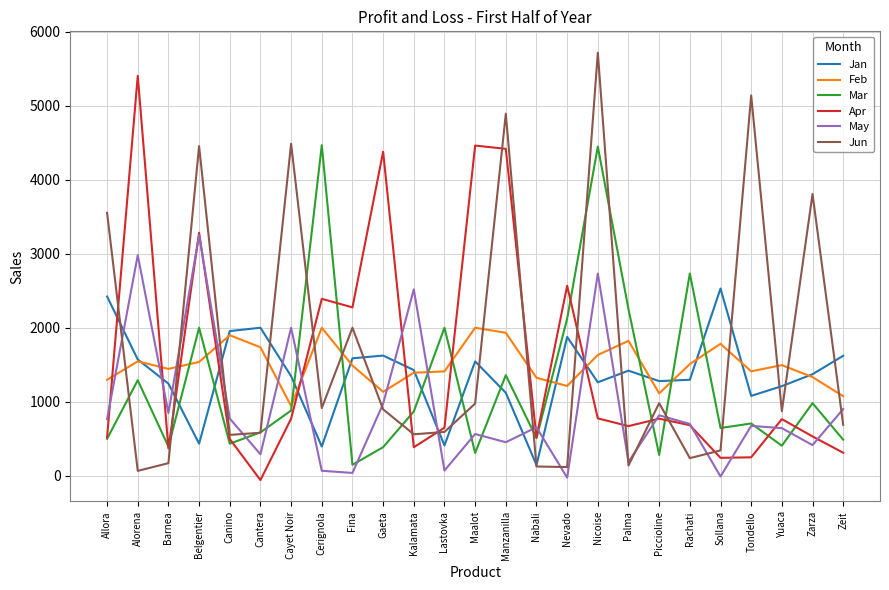

What is the sum of the Feb values at Sollana and Canino?

3682